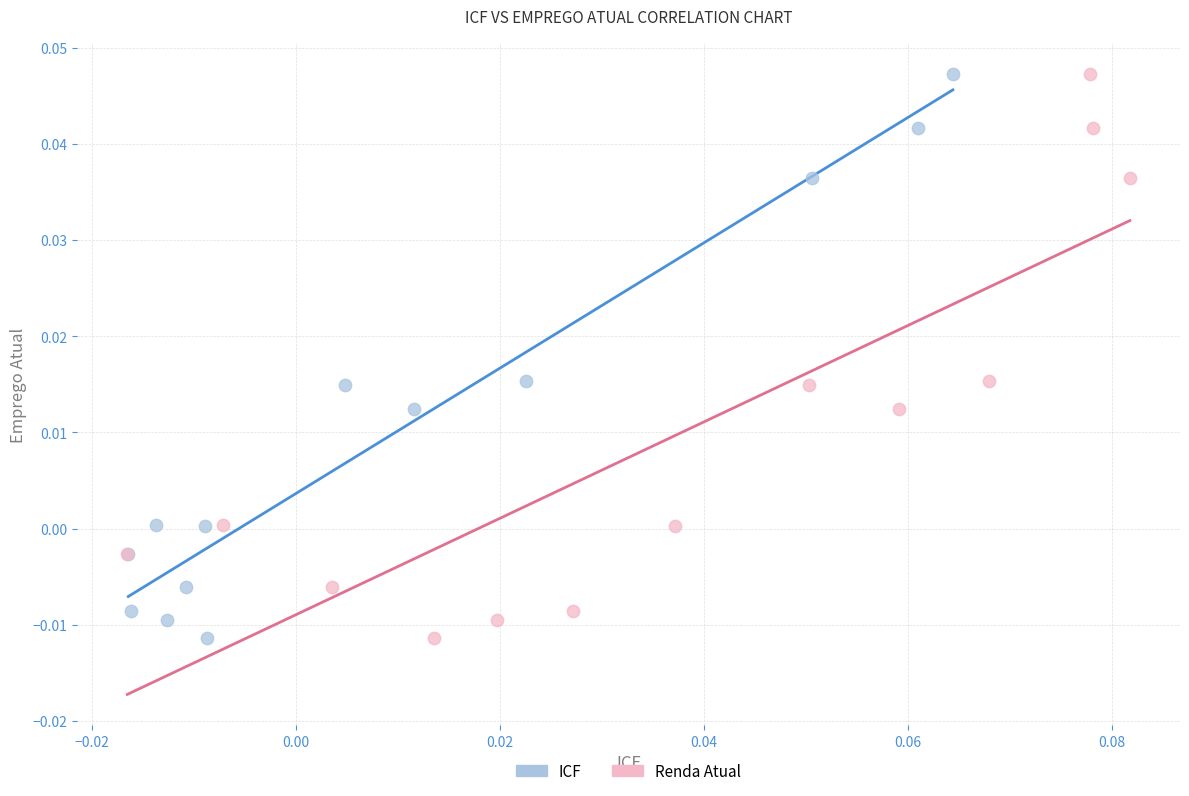

What are all the series names shown in the legend?

ICF, Renda Atual